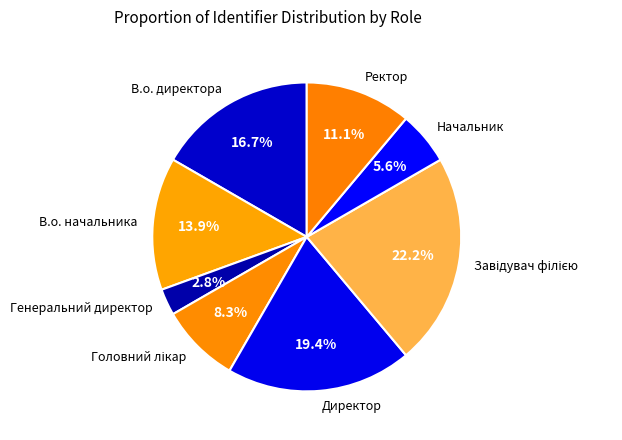

The В.о. директора slice represents 24% of the pie. True or false?

False